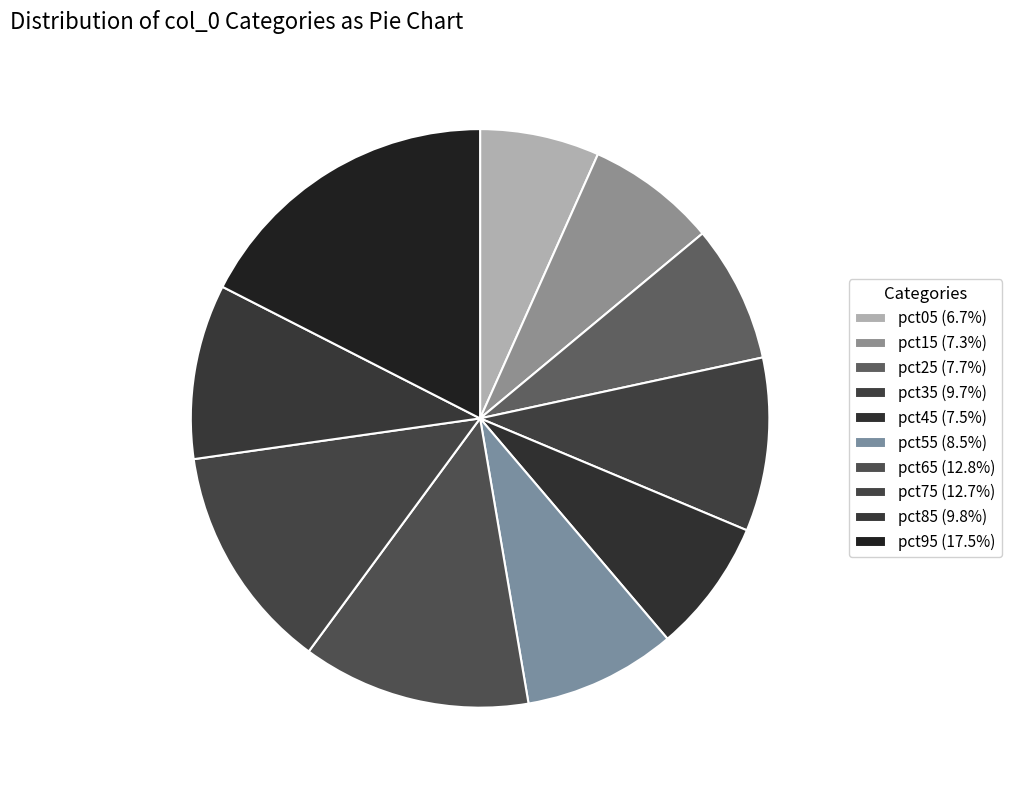

To the nearest percent, what percentage of the pie is pct15?

7%